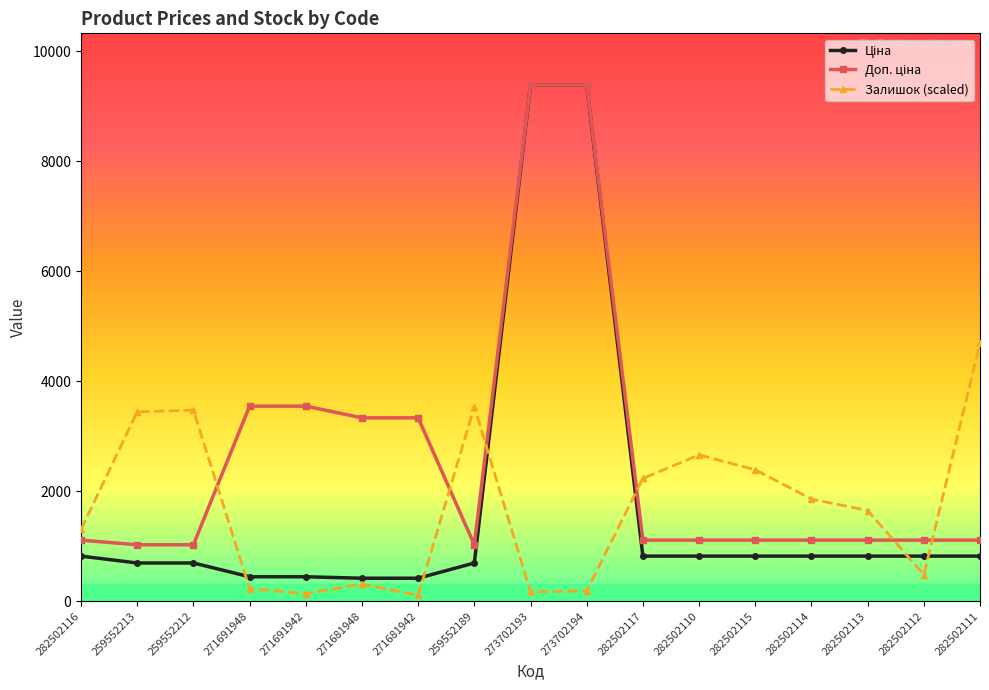

What is the total value across all series at 282502112?

2407.3